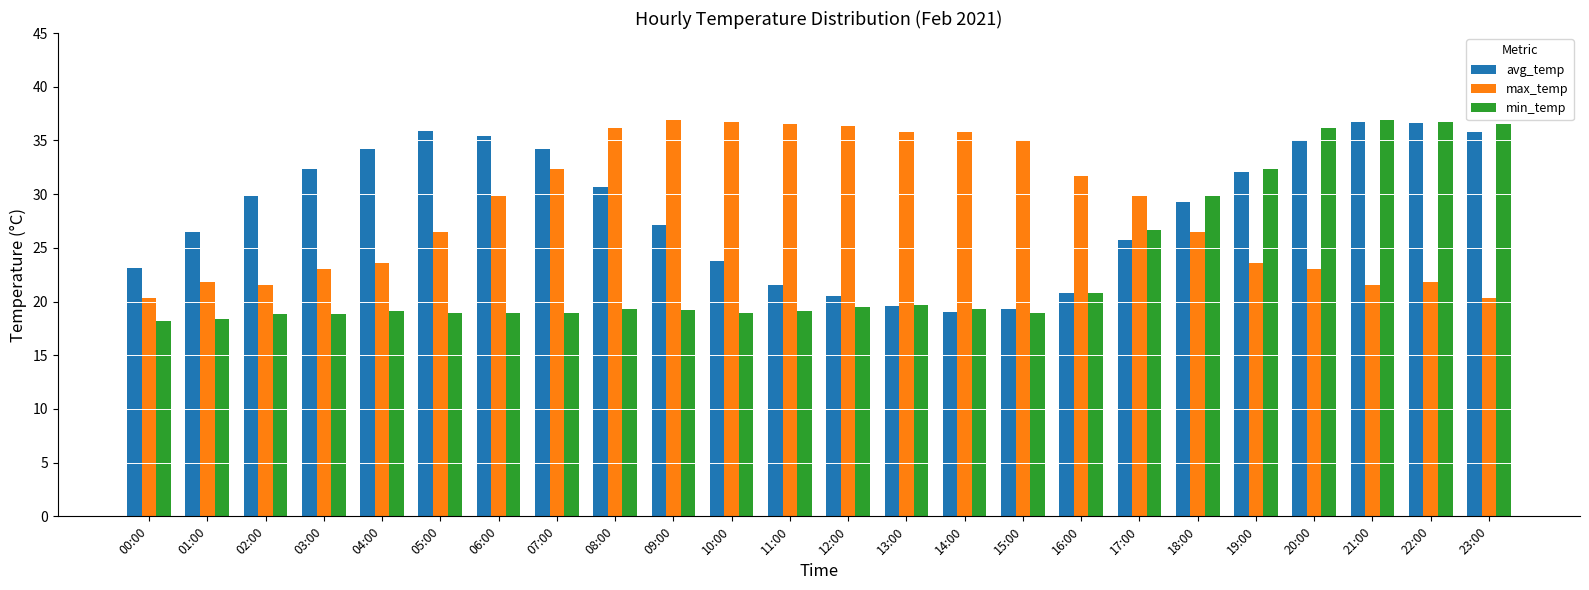

The min_temp series shows 10.6 at 07:00. True or false?

False